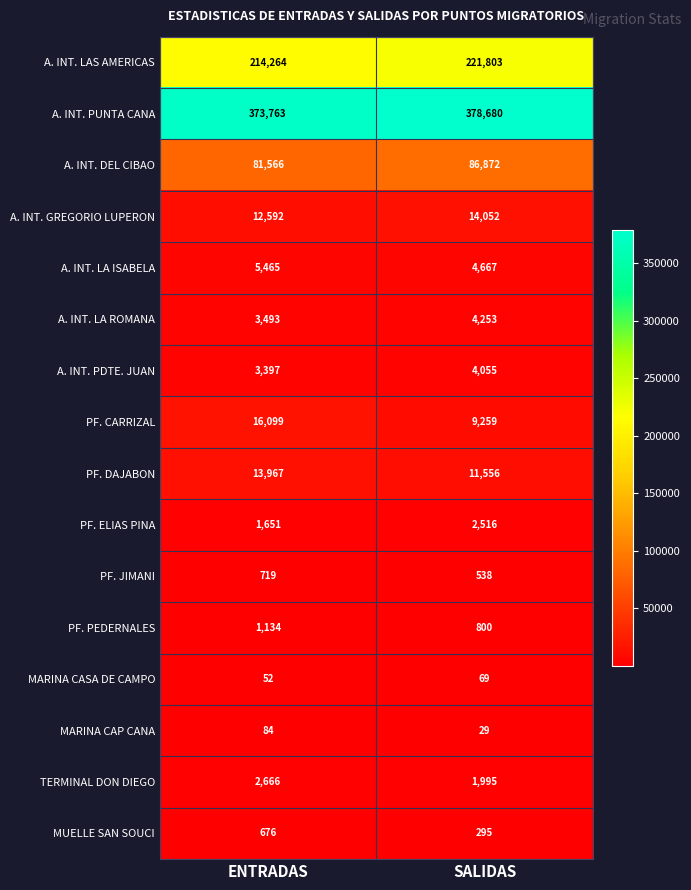

Is it true that A. INT. PDTE. JUAN equals 7023 at SALIDAS?

False